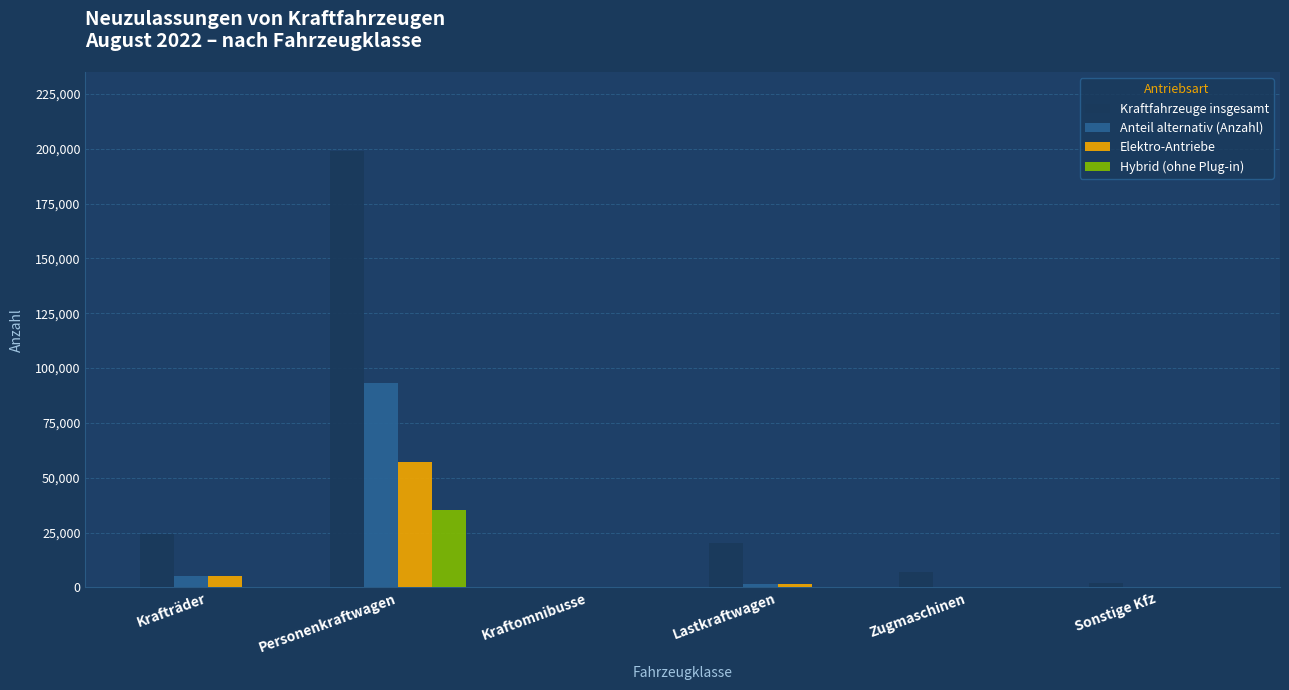

True or false: Elektro-Antriebe has a value of 57040 at Personenkraftwagen.

True